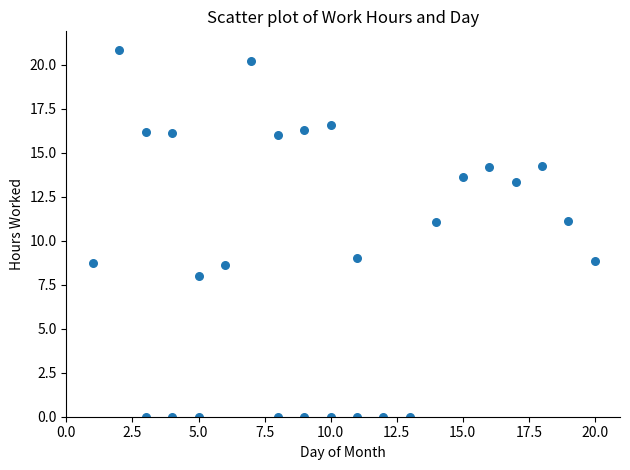

What is the range of X values (max minus min)?

19.0